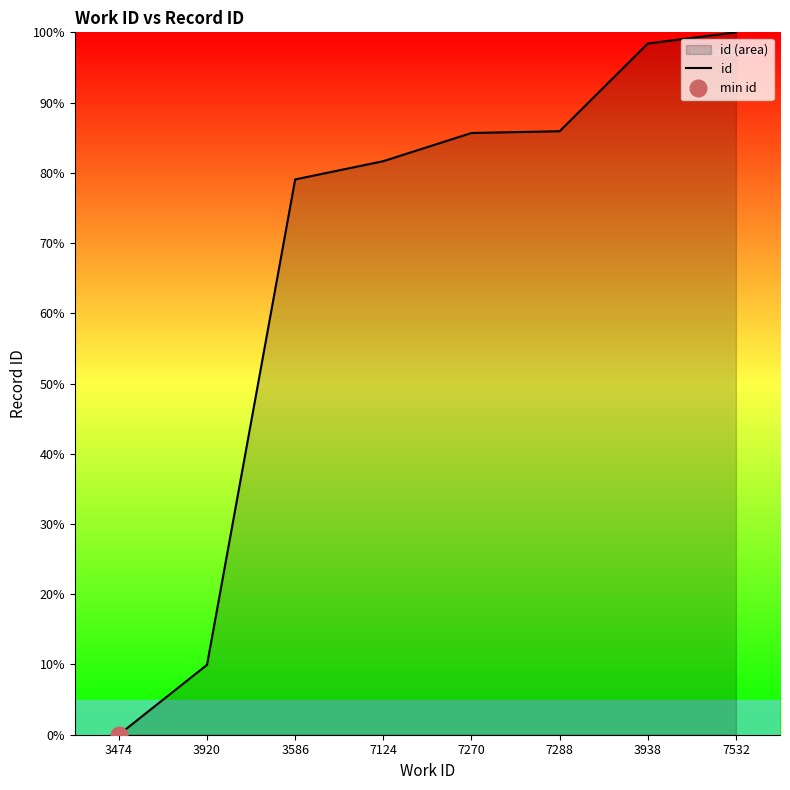

The value of id at 3586 is 113.4. True or false?

False